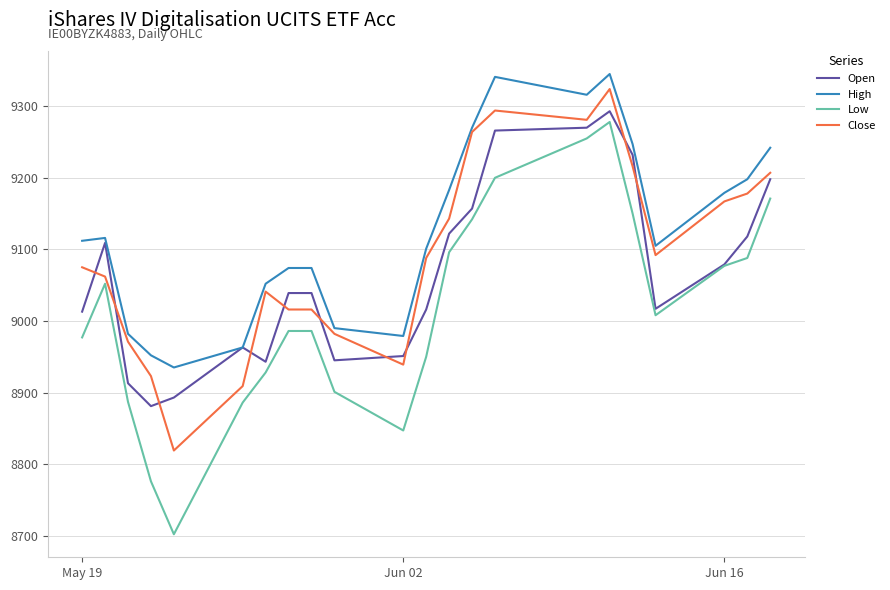

What are all the series names shown in the legend?

Open, High, Low, Close